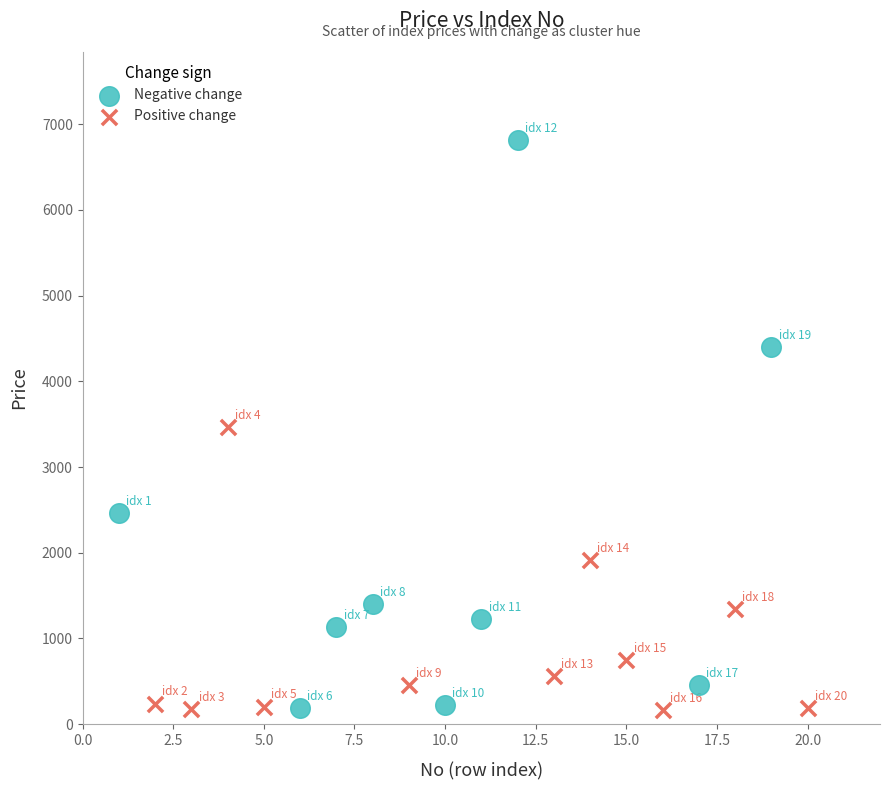

Which series contains the highest Y value?

Negative change